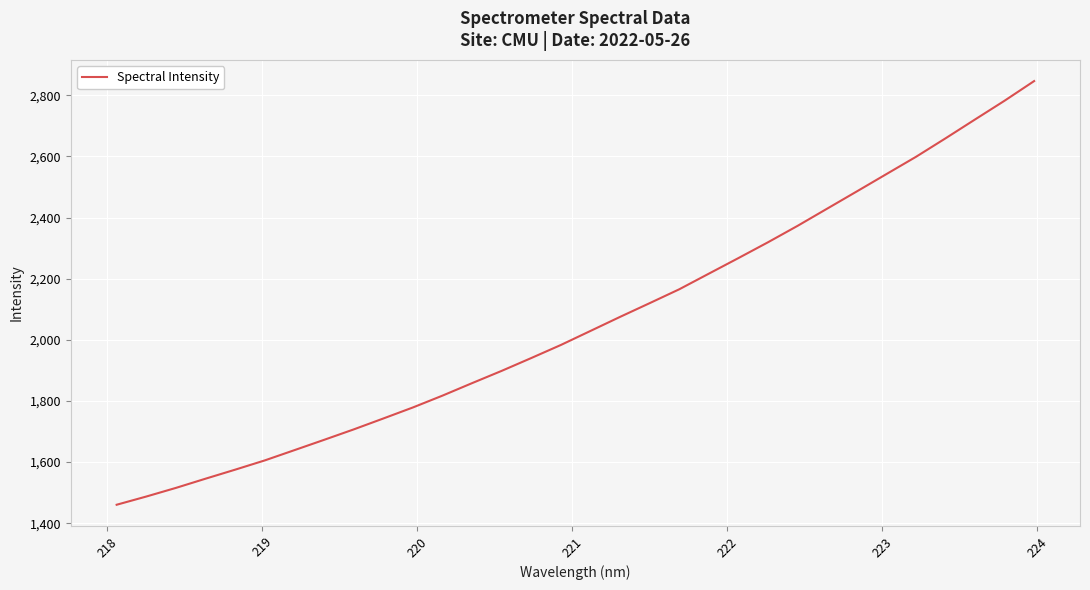

What is the maximum value shown in the chart?

2846.6